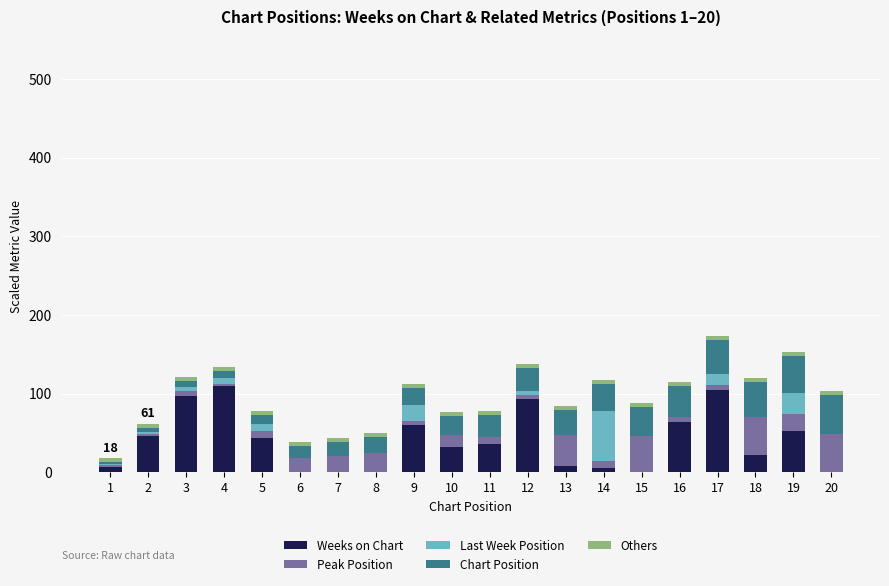

The Weeks on Chart series shows 153.5 at 12. True or false?

False